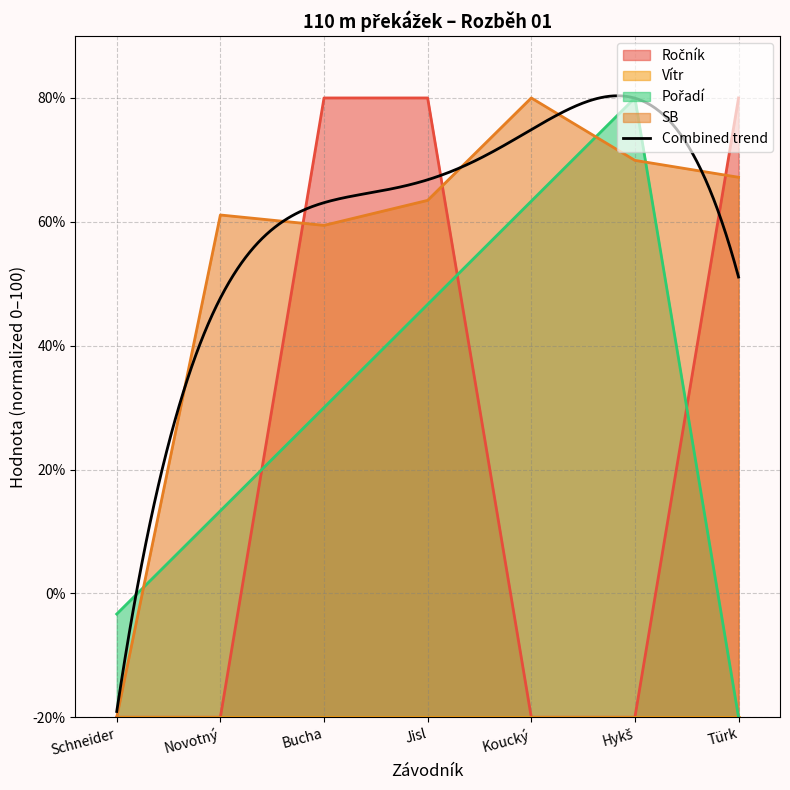

Where do Ročník and SB first cross each other?

Novotný and Bucha